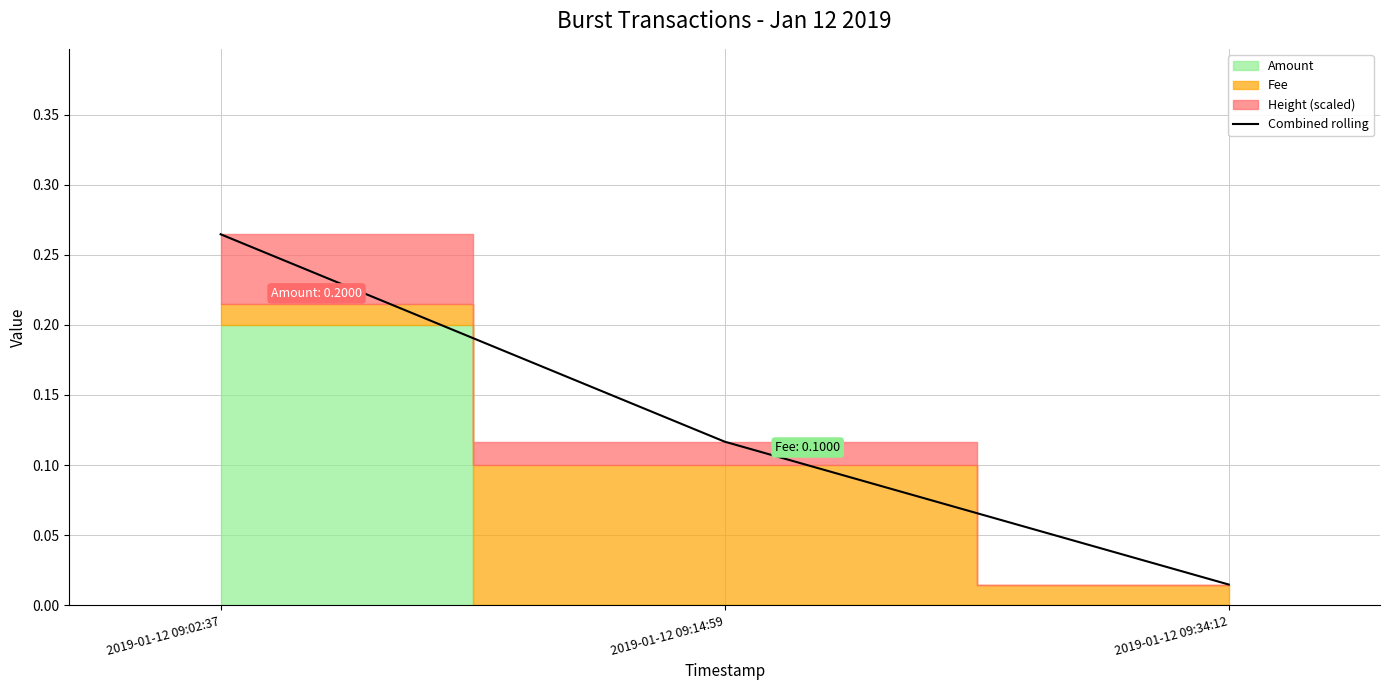

Rank the categories by Combined rolling value from highest to lowest.

2019-01-12 09:02:37, 2019-01-12 09:14:59, 2019-01-12 09:34:12